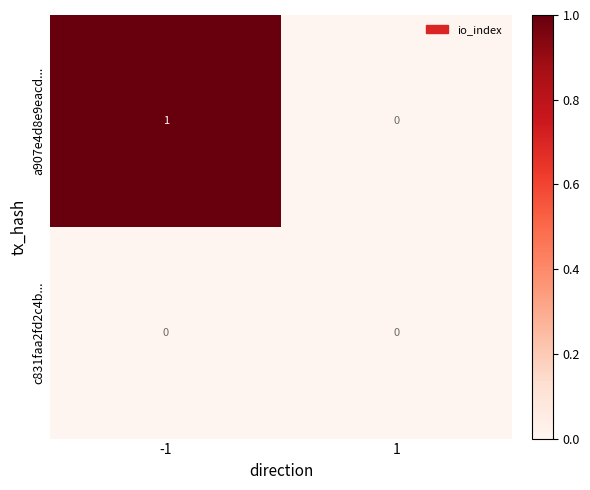

Which series has the widest spread of values?

a907e4d8e9eacd...